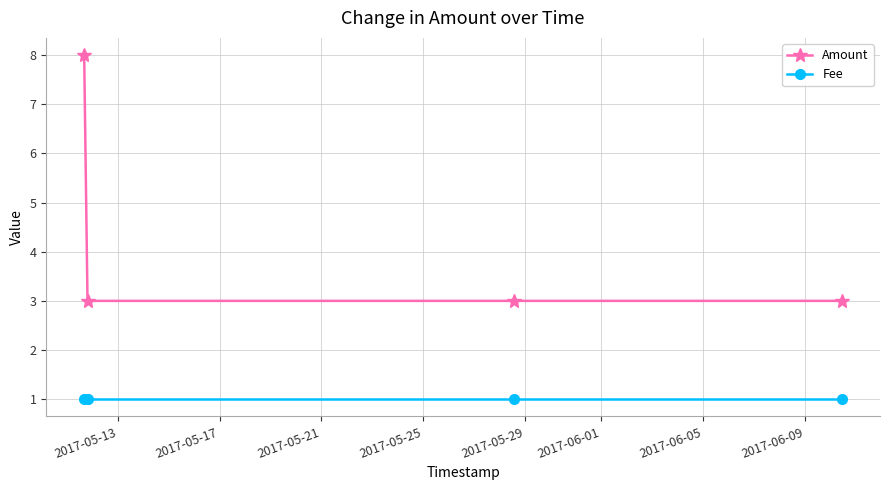

What is the value of the Fee point at the 2nd from the left?

1